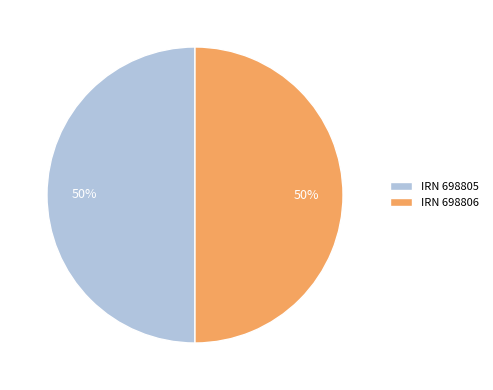

To the nearest percent, what is the combined percentage of IRN 698806 and IRN 698805?

100%